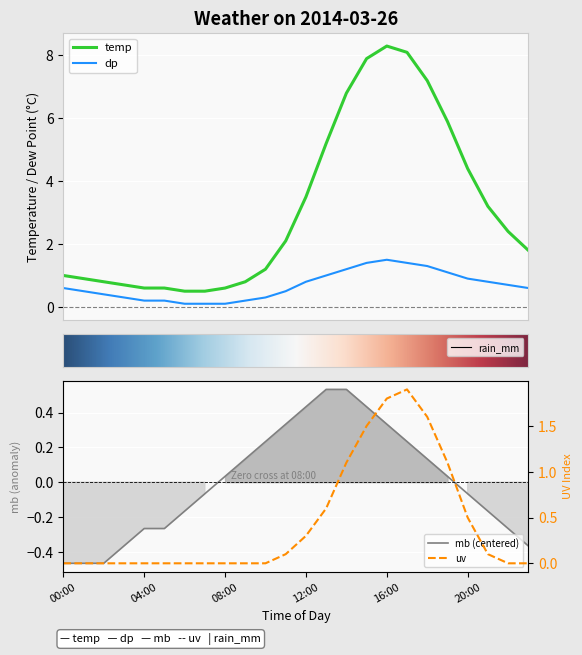

True or false: dp and mb intersect in this chart.

False